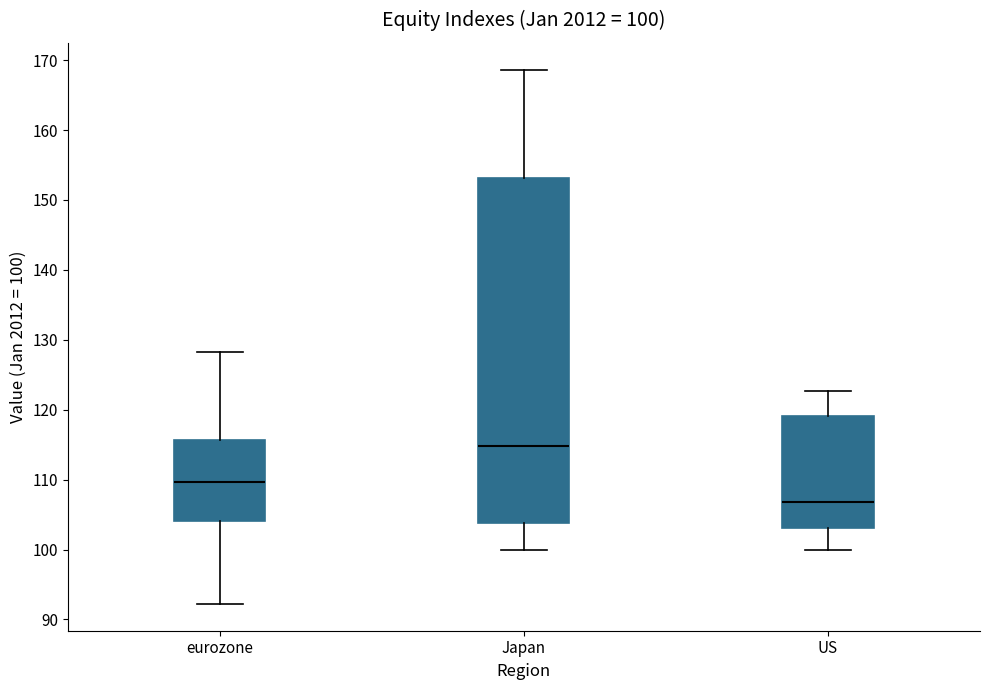

Which box has the highest median line?

Japan